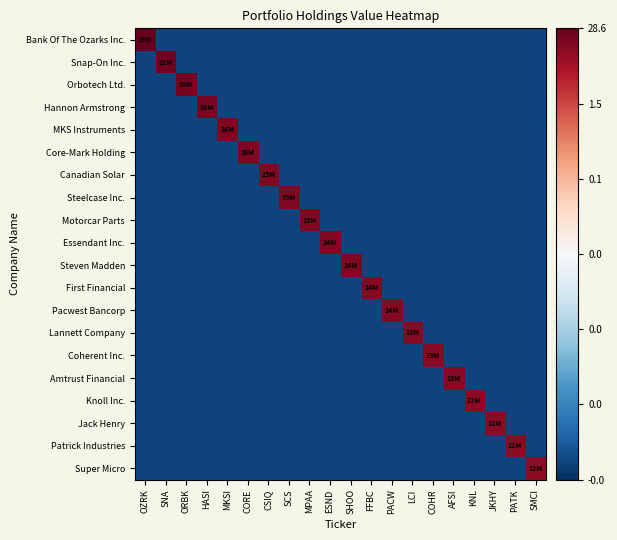

Reading left to right, what are all the values shown in this chart?

Bank Of The Ozarks Inc.: OZRK=8.9	SNA=-8.3	ORBK=-8.3	HASI=-8.3	MKSI=-8.3	CORE=-8.3	CSIQ=-8.3	SCS=-8.3	MPAA=-8.3	ESND=-8.3	SHOO=-8.3	FFBC=-8.3	PACW=-8.3	LCI=-8.3	COHR=-8.3	AFSI=-8.3	KNL=-8.3	JKHY=-8.3	PATK=-8.3	SMCI=-8.3
Snap-On Inc.: OZRK=-8.3	SNA=8.6	ORBK=-8.3	HASI=-8.3	MKSI=-8.3	CORE=-8.3	CSIQ=-8.3	SCS=-8.3	MPAA=-8.3	ESND=-8.3	SHOO=-8.3	FFBC=-8.3	PACW=-8.3	LCI=-8.3	COHR=-8.3	AFSI=-8.3	KNL=-8.3	JKHY=-8.3	PATK=-8.3	SMCI=-8.3
Orbotech Ltd.: OZRK=-8.3	SNA=-8.3	ORBK=8.5	HASI=-8.3	MKSI=-8.3	CORE=-8.3	CSIQ=-8.3	SCS=-8.3	MPAA=-8.3	ESND=-8.3	SHOO=-8.3	FFBC=-8.3	PACW=-8.3	LCI=-8.3	COHR=-8.3	AFSI=-8.3	KNL=-8.3	JKHY=-8.3	PATK=-8.3	SMCI=-8.3
Hannon Armstrong: OZRK=-8.3	SNA=-8.3	ORBK=-8.3	HASI=8.5	MKSI=-8.3	CORE=-8.3	CSIQ=-8.3	SCS=-8.3	MPAA=-8.3	ESND=-8.3	SHOO=-8.3	FFBC=-8.3	PACW=-8.3	LCI=-8.3	COHR=-8.3	AFSI=-8.3	KNL=-8.3	JKHY=-8.3	PATK=-8.3	SMCI=-8.3
MKS Instruments: OZRK=-8.3	SNA=-8.3	ORBK=-8.3	HASI=-8.3	MKSI=8.3	CORE=-8.3	CSIQ=-8.3	SCS=-8.3	MPAA=-8.3	ESND=-8.3	SHOO=-8.3	FFBC=-8.3	PACW=-8.3	LCI=-8.3	COHR=-8.3	AFSI=-8.3	KNL=-8.3	JKHY=-8.3	PATK=-8.3	SMCI=-8.3
Core-Mark Holding: OZRK=-8.3	SNA=-8.3	ORBK=-8.3	HASI=-8.3	MKSI=-8.3	CORE=8.3	CSIQ=-8.3	SCS=-8.3	MPAA=-8.3	ESND=-8.3	SHOO=-8.3	FFBC=-8.3	PACW=-8.3	LCI=-8.3	COHR=-8.3	AFSI=-8.3	KNL=-8.3	JKHY=-8.3	PATK=-8.3	SMCI=-8.3
Canadian Solar: OZRK=-8.3	SNA=-8.3	ORBK=-8.3	HASI=-8.3	MKSI=-8.3	CORE=-8.3	CSIQ=8.3	SCS=-8.3	MPAA=-8.3	ESND=-8.3	SHOO=-8.3	FFBC=-8.3	PACW=-8.3	LCI=-8.3	COHR=-8.3	AFSI=-8.3	KNL=-8.3	JKHY=-8.3	PATK=-8.3	SMCI=-8.3
Steelcase Inc.: OZRK=-8.3	SNA=-8.3	ORBK=-8.3	HASI=-8.3	MKSI=-8.3	CORE=-8.3	CSIQ=-8.3	SCS=8.3	MPAA=-8.3	ESND=-8.3	SHOO=-8.3	FFBC=-8.3	PACW=-8.3	LCI=-8.3	COHR=-8.3	AFSI=-8.3	KNL=-8.3	JKHY=-8.3	PATK=-8.3	SMCI=-8.3
Motorcar Parts: OZRK=-8.3	SNA=-8.3	ORBK=-8.3	HASI=-8.3	MKSI=-8.3	CORE=-8.3	CSIQ=-8.3	SCS=-8.3	MPAA=8.2	ESND=-8.3	SHOO=-8.3	FFBC=-8.3	PACW=-8.3	LCI=-8.3	COHR=-8.3	AFSI=-8.3	KNL=-8.3	JKHY=-8.3	PATK=-8.3	SMCI=-8.3
Essendant Inc.: OZRK=-8.3	SNA=-8.3	ORBK=-8.3	HASI=-8.3	MKSI=-8.3	CORE=-8.3	CSIQ=-8.3	SCS=-8.3	MPAA=-8.3	ESND=8.2	SHOO=-8.3	FFBC=-8.3	PACW=-8.3	LCI=-8.3	COHR=-8.3	AFSI=-8.3	KNL=-8.3	JKHY=-8.3	PATK=-8.3	SMCI=-8.3
Steven Madden: OZRK=-8.3	SNA=-8.3	ORBK=-8.3	HASI=-8.3	MKSI=-8.3	CORE=-8.3	CSIQ=-8.3	SCS=-8.3	MPAA=-8.3	ESND=-8.3	SHOO=8.2	FFBC=-8.3	PACW=-8.3	LCI=-8.3	COHR=-8.3	AFSI=-8.3	KNL=-8.3	JKHY=-8.3	PATK=-8.3	SMCI=-8.3
First Financial: OZRK=-8.3	SNA=-8.3	ORBK=-8.3	HASI=-8.3	MKSI=-8.3	CORE=-8.3	CSIQ=-8.3	SCS=-8.3	MPAA=-8.3	ESND=-8.3	SHOO=-8.3	FFBC=8.2	PACW=-8.3	LCI=-8.3	COHR=-8.3	AFSI=-8.3	KNL=-8.3	JKHY=-8.3	PATK=-8.3	SMCI=-8.3
Pacwest Bancorp: OZRK=-8.3	SNA=-8.3	ORBK=-8.3	HASI=-8.3	MKSI=-8.3	CORE=-8.3	CSIQ=-8.3	SCS=-8.3	MPAA=-8.3	ESND=-8.3	SHOO=-8.3	FFBC=-8.3	PACW=8.2	LCI=-8.3	COHR=-8.3	AFSI=-8.3	KNL=-8.3	JKHY=-8.3	PATK=-8.3	SMCI=-8.3
Lannett Company: OZRK=-8.3	SNA=-8.3	ORBK=-8.3	HASI=-8.3	MKSI=-8.3	CORE=-8.3	CSIQ=-8.3	SCS=-8.3	MPAA=-8.3	ESND=-8.3	SHOO=-8.3	FFBC=-8.3	PACW=-8.3	LCI=8.1	COHR=-8.3	AFSI=-8.3	KNL=-8.3	JKHY=-8.3	PATK=-8.3	SMCI=-8.3
Coherent Inc.: OZRK=-8.3	SNA=-8.3	ORBK=-8.3	HASI=-8.3	MKSI=-8.3	CORE=-8.3	CSIQ=-8.3	SCS=-8.3	MPAA=-8.3	ESND=-8.3	SHOO=-8.3	FFBC=-8.3	PACW=-8.3	LCI=-8.3	COHR=8.1	AFSI=-8.3	KNL=-8.3	JKHY=-8.3	PATK=-8.3	SMCI=-8.3
Amtrust Financial: OZRK=-8.3	SNA=-8.3	ORBK=-8.3	HASI=-8.3	MKSI=-8.3	CORE=-8.3	CSIQ=-8.3	SCS=-8.3	MPAA=-8.3	ESND=-8.3	SHOO=-8.3	FFBC=-8.3	PACW=-8.3	LCI=-8.3	COHR=-8.3	AFSI=8.1	KNL=-8.3	JKHY=-8.3	PATK=-8.3	SMCI=-8.3
Knoll Inc.: OZRK=-8.3	SNA=-8.3	ORBK=-8.3	HASI=-8.3	MKSI=-8.3	CORE=-8.3	CSIQ=-8.3	SCS=-8.3	MPAA=-8.3	ESND=-8.3	SHOO=-8.3	FFBC=-8.3	PACW=-8.3	LCI=-8.3	COHR=-8.3	AFSI=-8.3	KNL=8.1	JKHY=-8.3	PATK=-8.3	SMCI=-8.3
Jack Henry: OZRK=-8.3	SNA=-8.3	ORBK=-8.3	HASI=-8.3	MKSI=-8.3	CORE=-8.3	CSIQ=-8.3	SCS=-8.3	MPAA=-8.3	ESND=-8.3	SHOO=-8.3	FFBC=-8.3	PACW=-8.3	LCI=-8.3	COHR=-8.3	AFSI=-8.3	KNL=-8.3	JKHY=8.0	PATK=-8.3	SMCI=-8.3
Patrick Industries: OZRK=-8.3	SNA=-8.3	ORBK=-8.3	HASI=-8.3	MKSI=-8.3	CORE=-8.3	CSIQ=-8.3	SCS=-8.3	MPAA=-8.3	ESND=-8.3	SHOO=-8.3	FFBC=-8.3	PACW=-8.3	LCI=-8.3	COHR=-8.3	AFSI=-8.3	KNL=-8.3	JKHY=-8.3	PATK=8.0	SMCI=-8.3
Super Micro: OZRK=-8.3	SNA=-8.3	ORBK=-8.3	HASI=-8.3	MKSI=-8.3	CORE=-8.3	CSIQ=-8.3	SCS=-8.3	MPAA=-8.3	ESND=-8.3	SHOO=-8.3	FFBC=-8.3	PACW=-8.3	LCI=-8.3	COHR=-8.3	AFSI=-8.3	KNL=-8.3	JKHY=-8.3	PATK=-8.3	SMCI=8.0